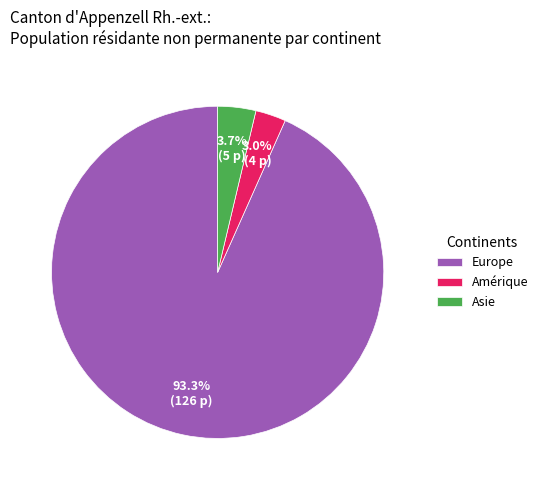

Which slice represents more than half of the pie?

Europe